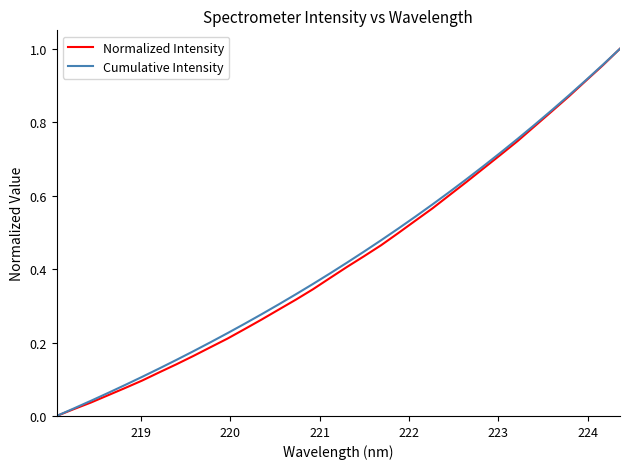

What is the average value of the Normalized Intensity series?

0.4